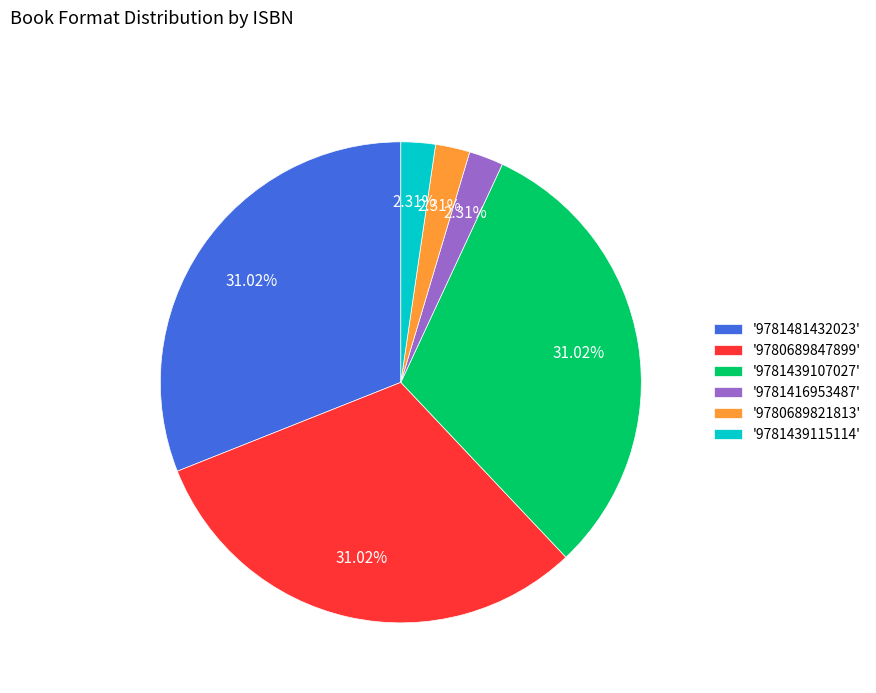

Is there a majority slice in this chart?

No